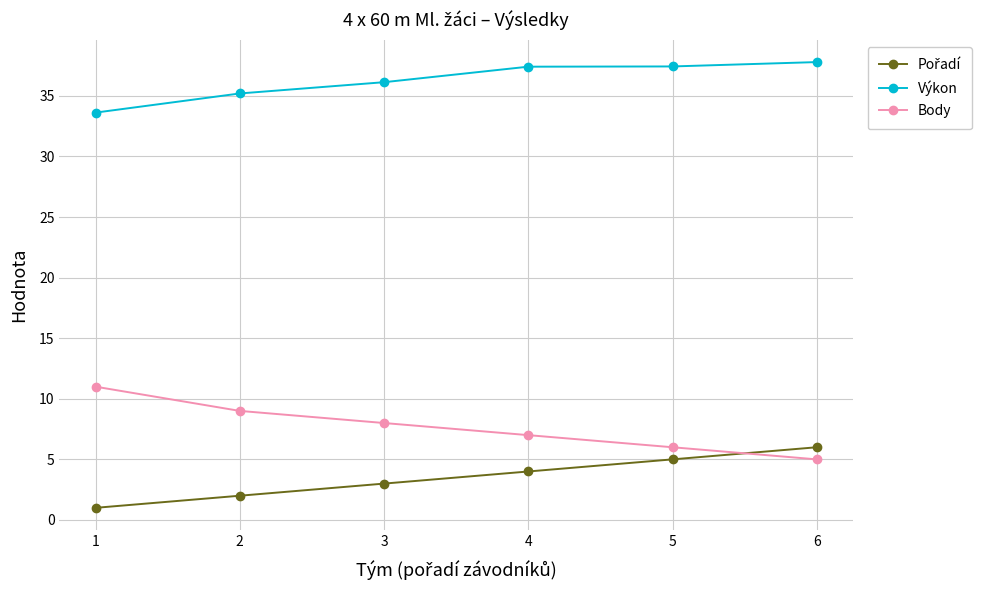

How many data points in Body are less than 8?

3